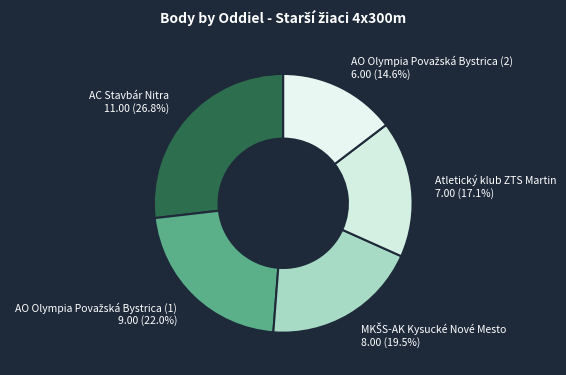

Is there any slice that represents more than half of the pie?

No